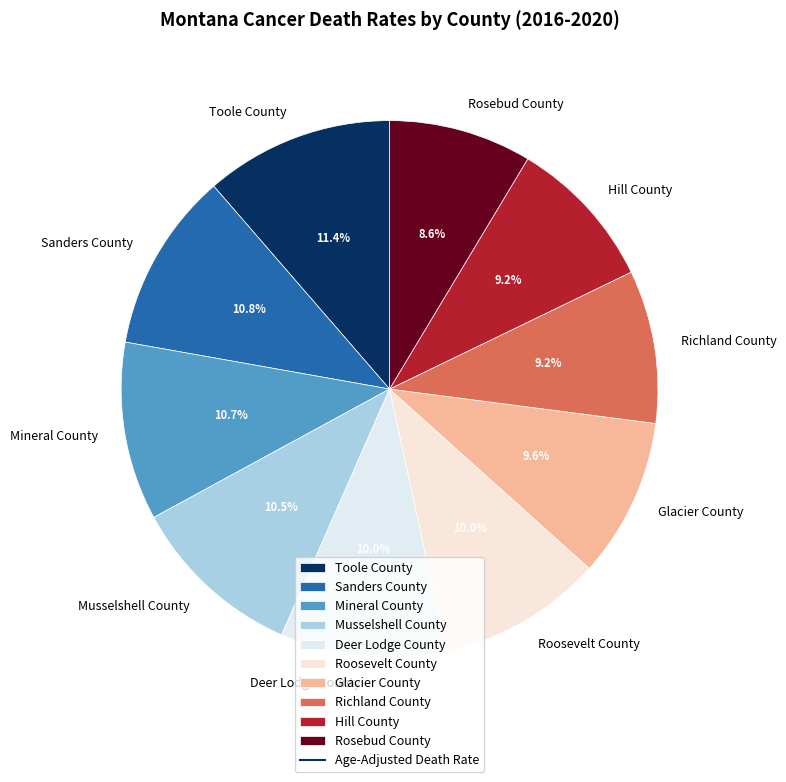

The Deer Lodge County slice represents 10% of the pie. True or false?

True